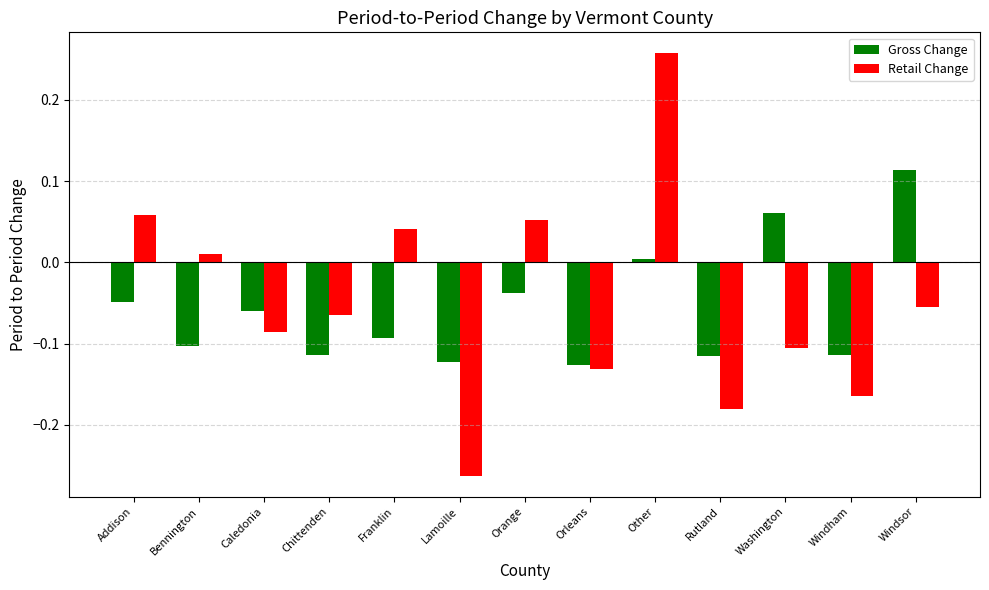

Which series has the largest range (max minus min)?

Retail Change